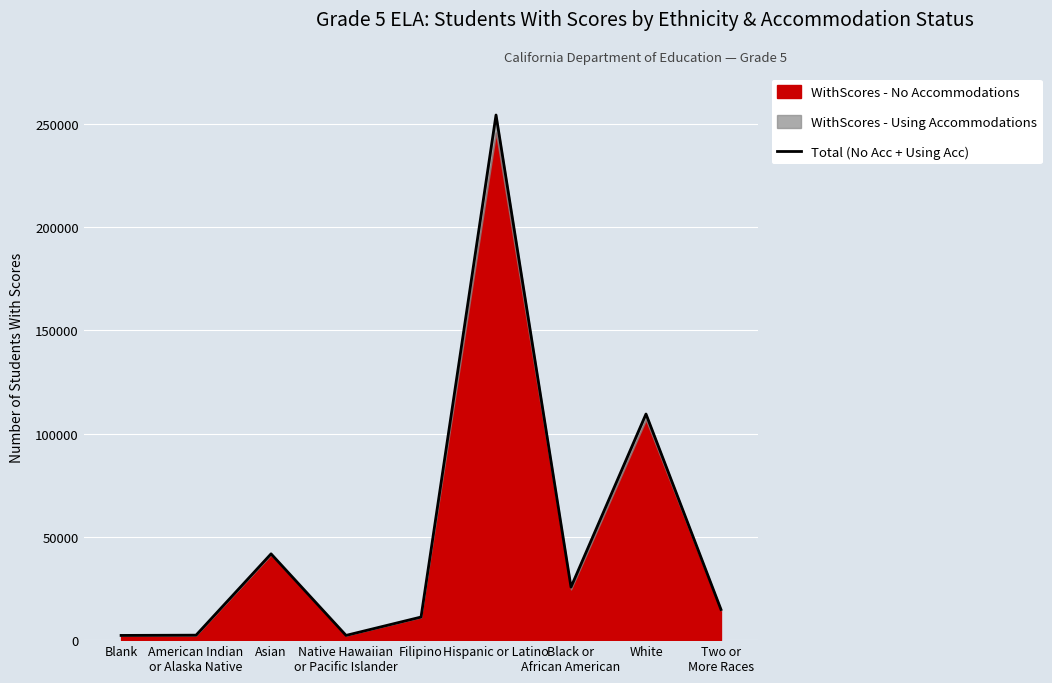

What is the difference between the maximum and minimum values?

252076